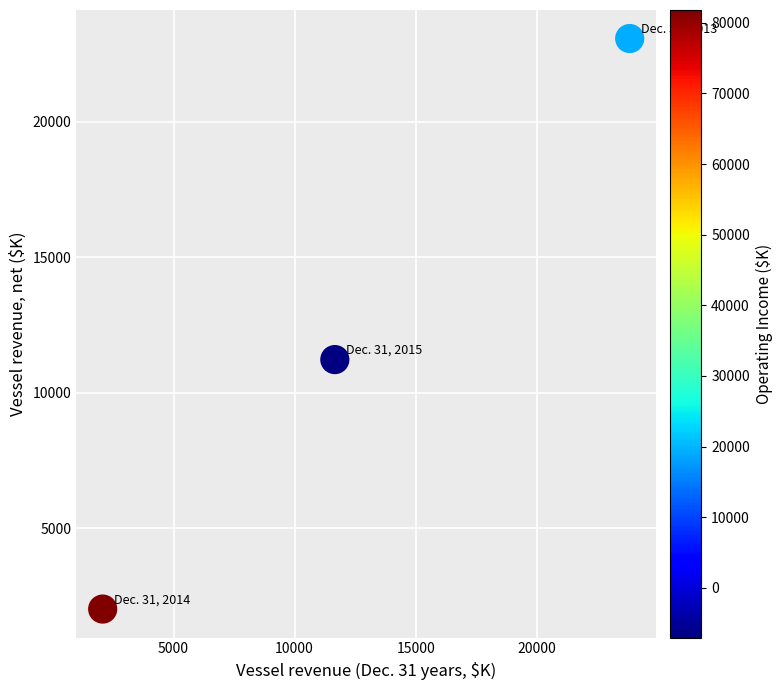

What Y value in the scatter plot is closest to 12544?

11223